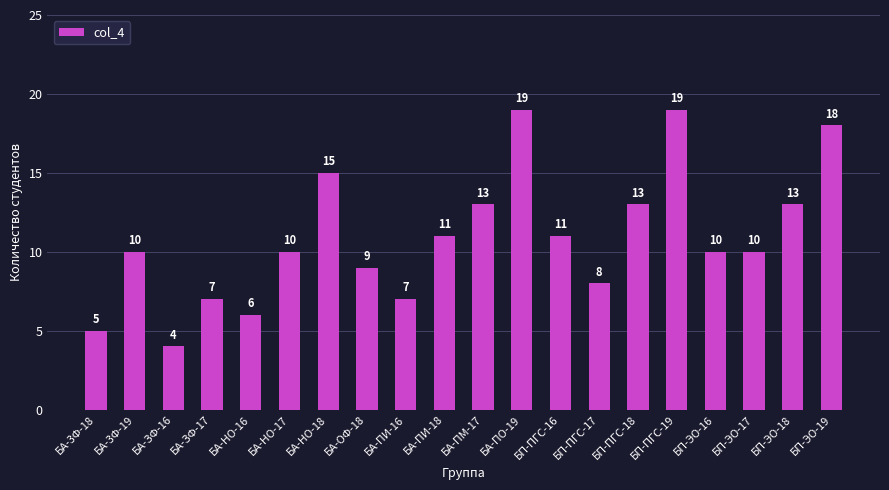

Reading left to right, transcribe all the data shown in this chart.

5	10	4	7	6	10	15	9	7	11	13	19	11	8	13	19	10	10	13	18